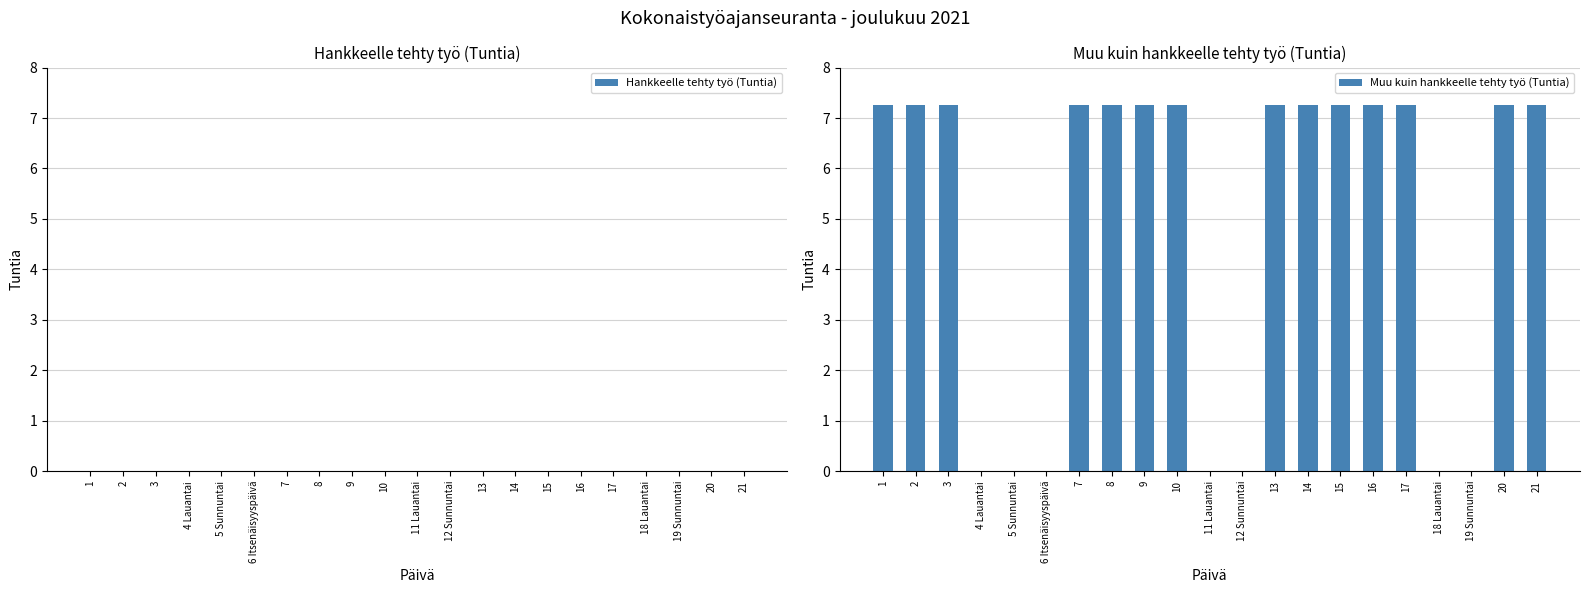

What is the ratio of the value at 10 to the value at 3?

1.0